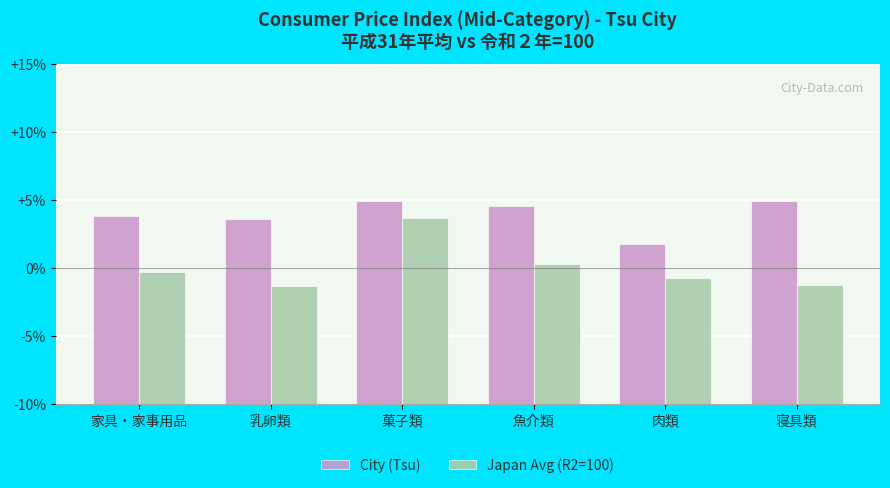

The value of Japan Avg (R2=100) at 魚介類 is 45.0. True or false?

False